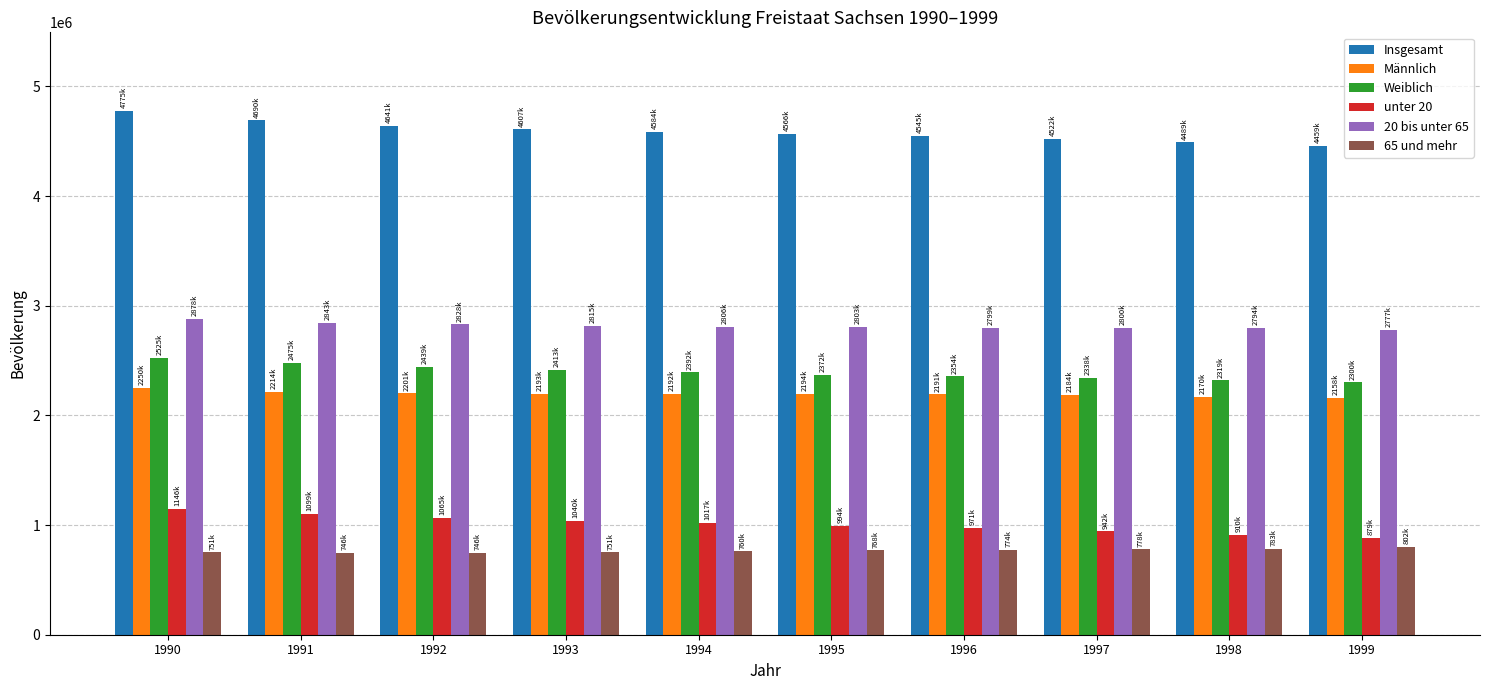

Is the value of 20 bis unter 65 at 1995 greater than the value of Männlich at 1999?

Yes